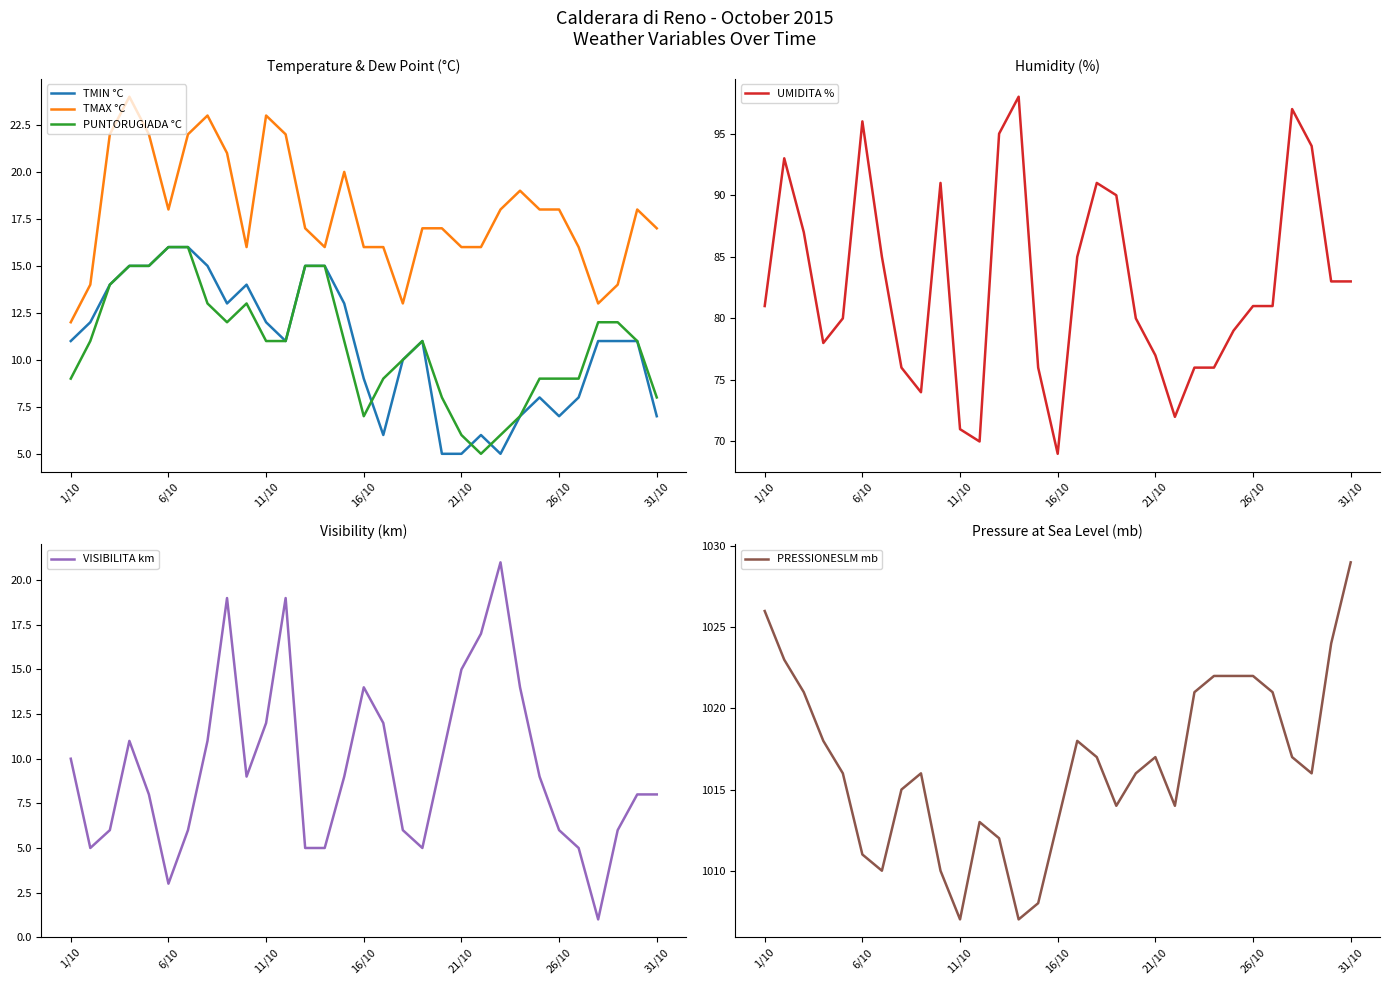

How many interior local valleys does the VISIBILITA km series have?

5